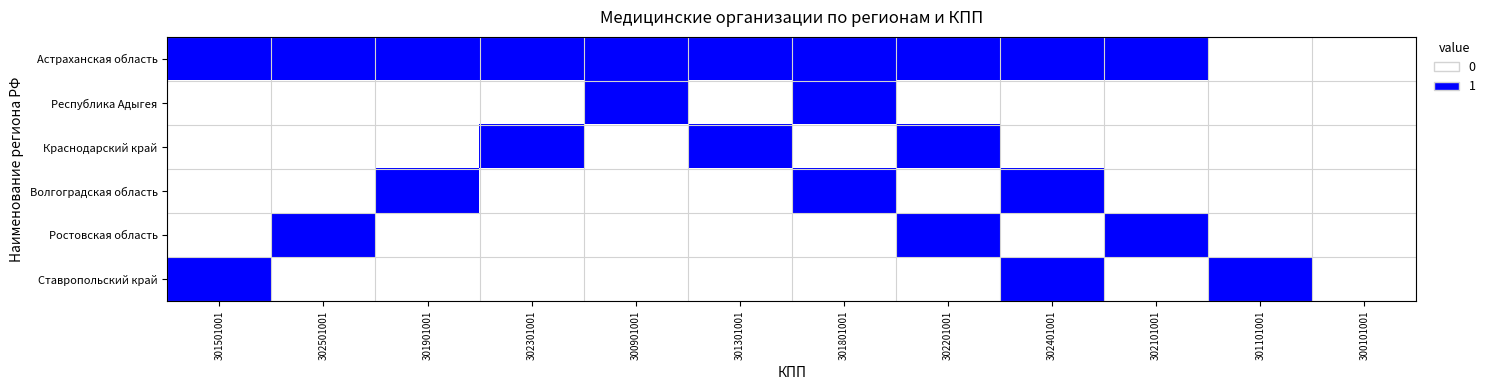

At how many categories does at least one series exceed 0?

11